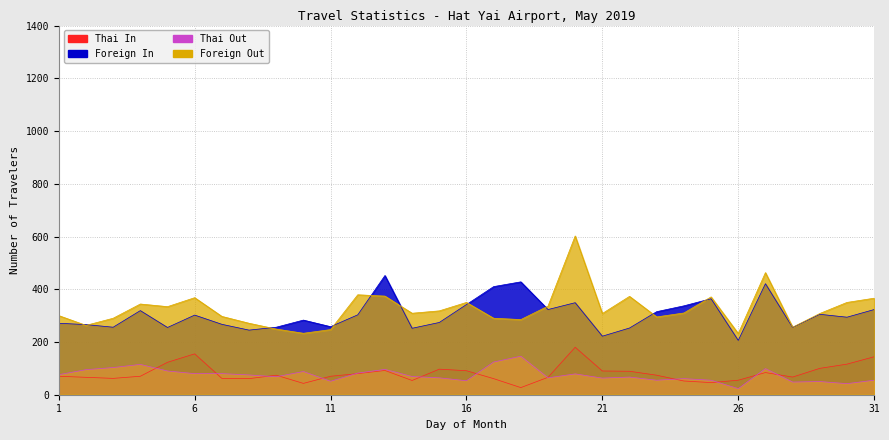

What is the difference between the highest and lowest values at 31?

311